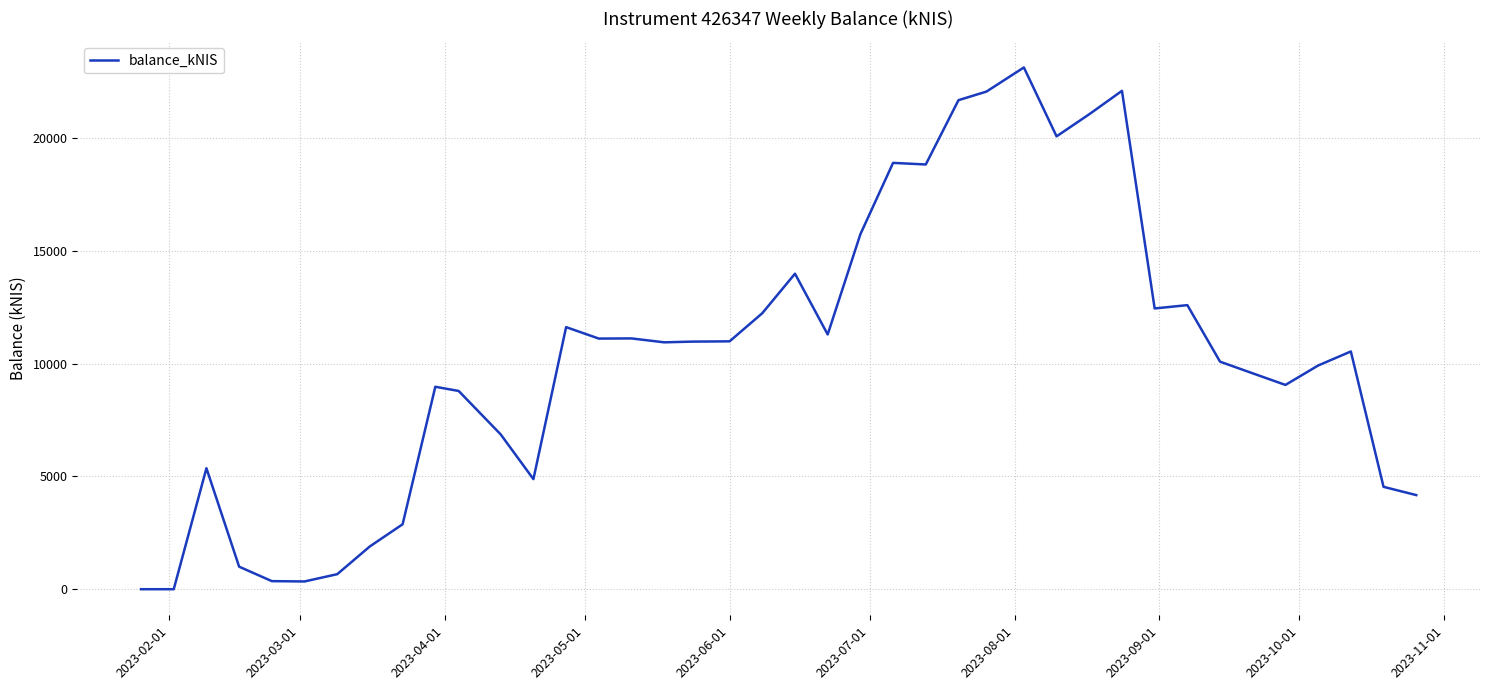

What is the maximum value shown in the chart?

23123.5